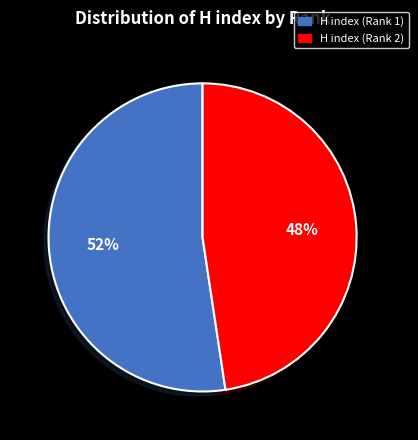

Which category has the biggest portion of the pie?

H index (Rank 1)